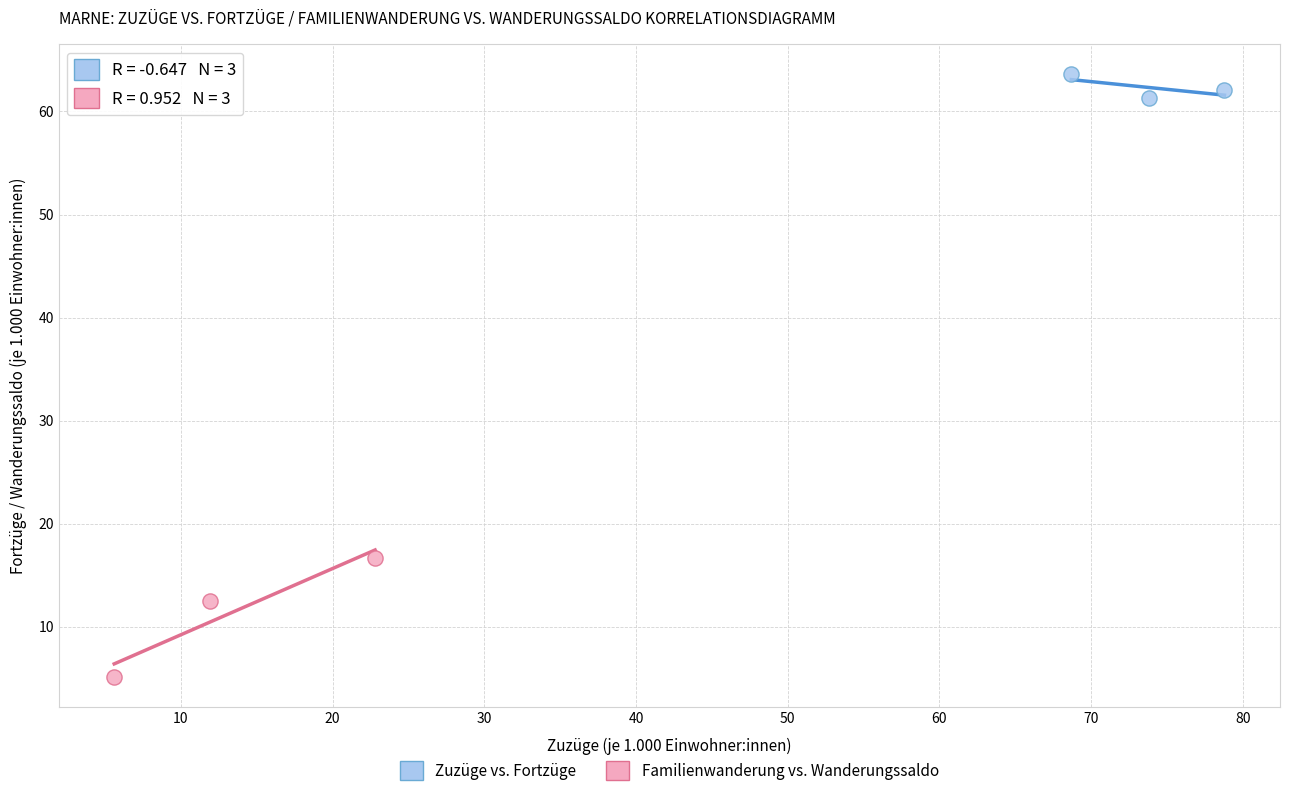

What are all the series names shown in the legend?

Zuzüge vs. Fortzüge, Familienwanderung vs. Wanderungssaldo